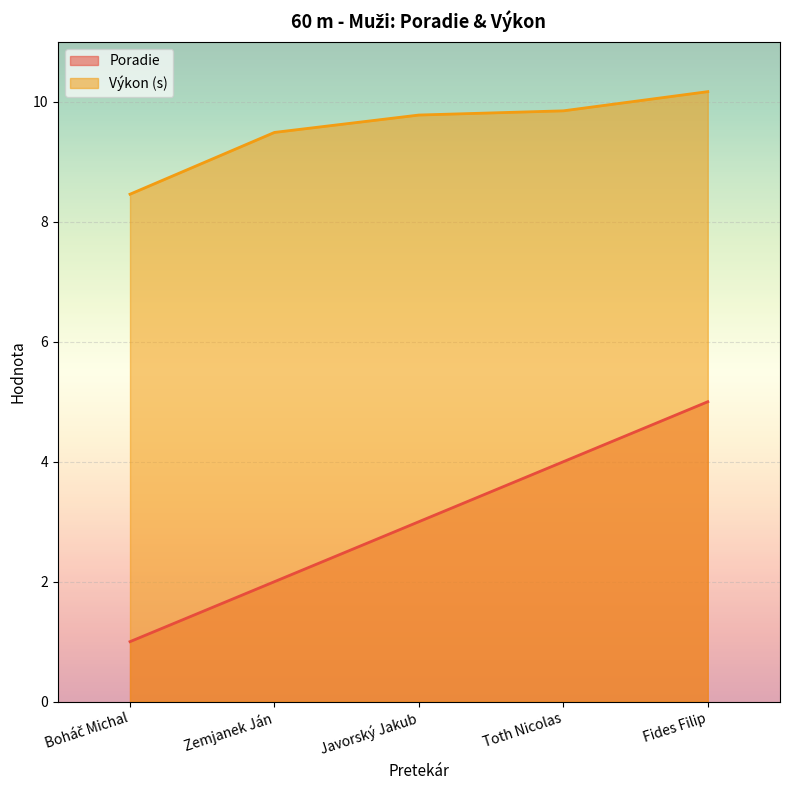

True or false: Výkon and Poradie cross at least once.

False